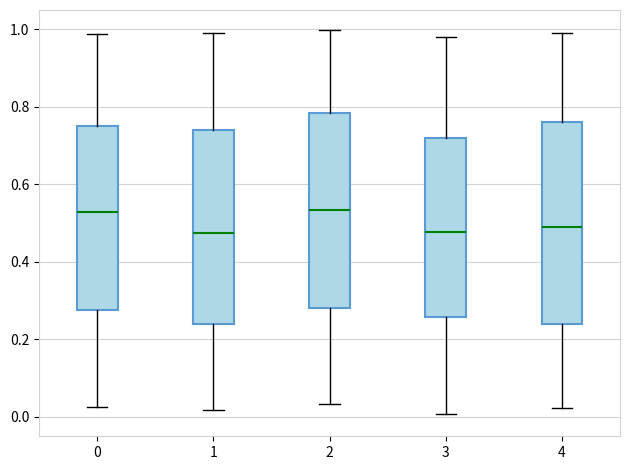

Reading left to right, read every box against the y-axis: the position of its median line, the range the box covers, and the ends of its whiskers. The values are not printed on the chart, so give them approximately, as read against the axis.

0: median 0.52, box 0.28 to 0.76, whiskers 0.02 to 0.98
1: median 0.48, box 0.24 to 0.74, whiskers 0.02 to 1.00
2: median 0.54, box 0.28 to 0.78, whiskers 0.04 to 1.00
3: median 0.48, box 0.26 to 0.72, whiskers 0.00 to 0.98
4: median 0.48, box 0.24 to 0.76, whiskers 0.02 to 0.98